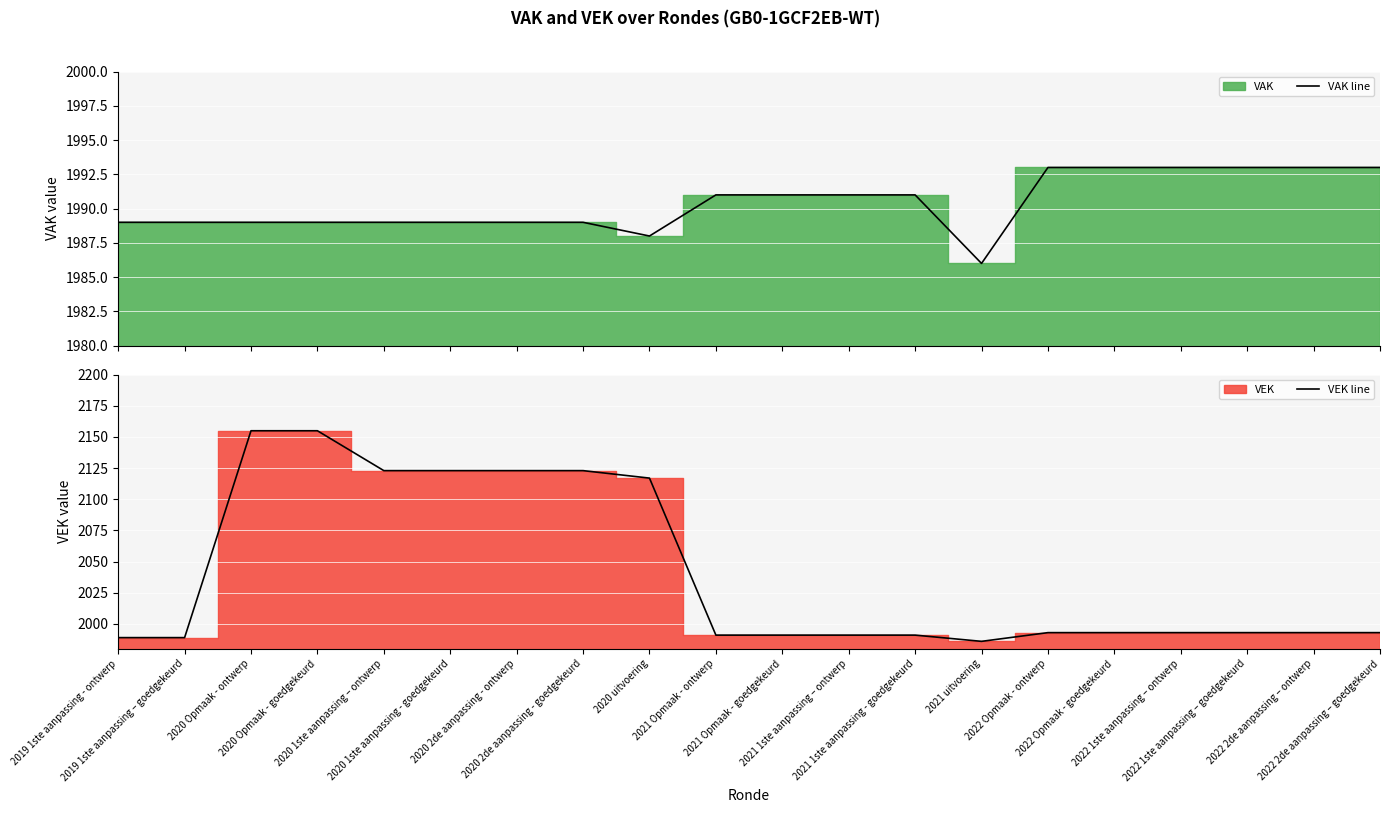

What is the difference between the maximum and minimum values in the VEK line series?

169